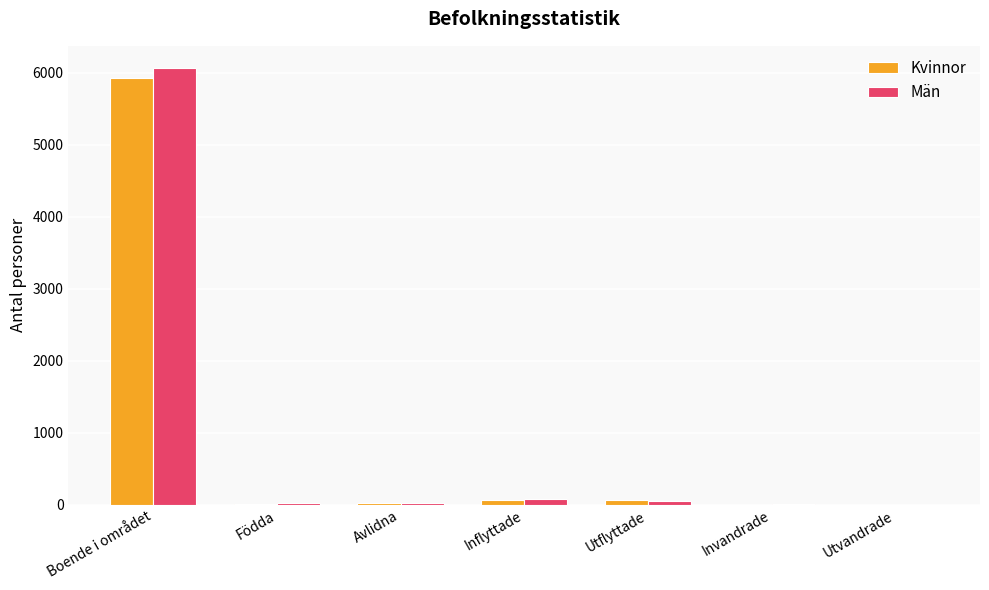

At which category is the sum across all series the highest?

Boende i området